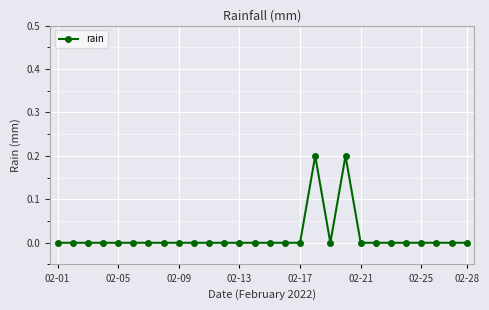

Reading left to right, what are all the values shown in this chart?

0.0	0.0	0.0	0.0	0.0	0.0	0.0	0.0	0.0	0.0	0.0	0.0	0.0	0.0	0.0	0.0	0.0	0.2	0.0	0.2	0.0	0.0	0.0	0.0	0.0	0.0	0.0	0.0